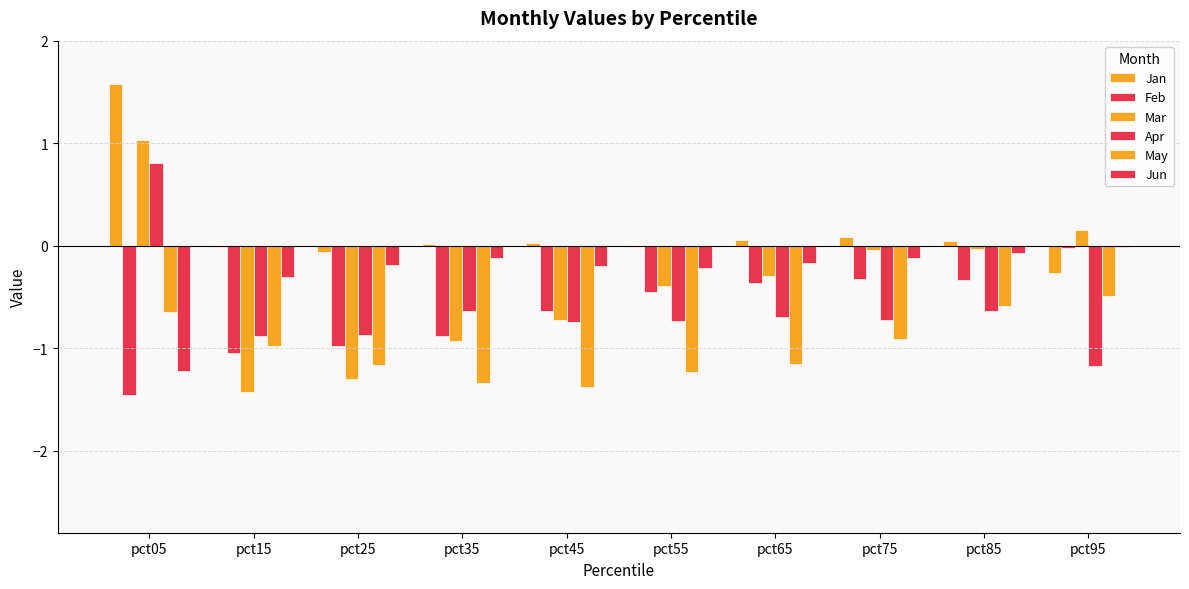

At which label is Feb closest to 0?

pct95